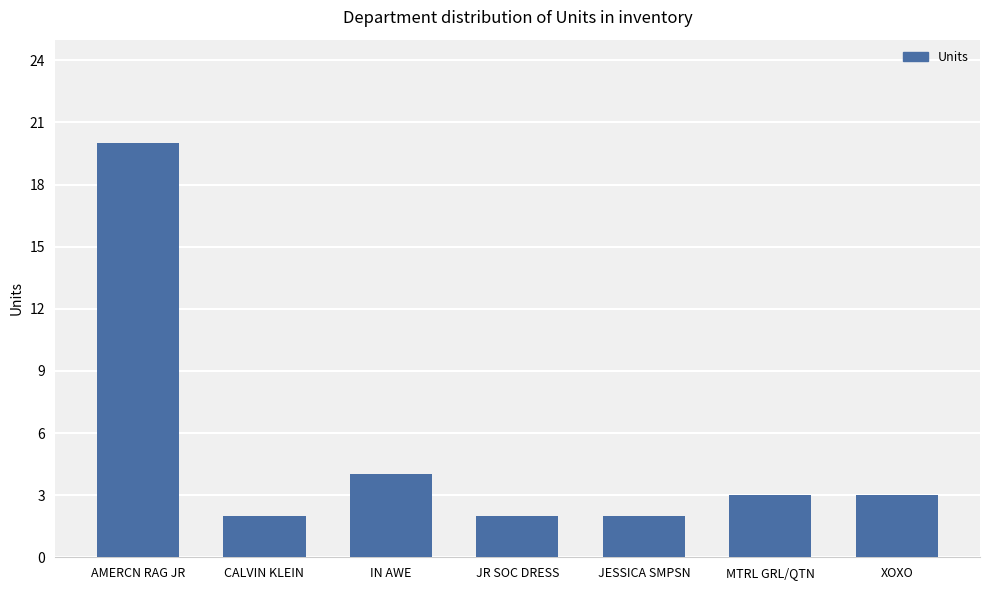

Reading left to right, extract all data points from this chart.

AMERCN RAG JR=20	CALVIN KLEIN=2	IN AWE=4	JR SOC DRESS=2	JESSICA SMPSN=2	MTRL GRL/QTN=3	XOXO=3